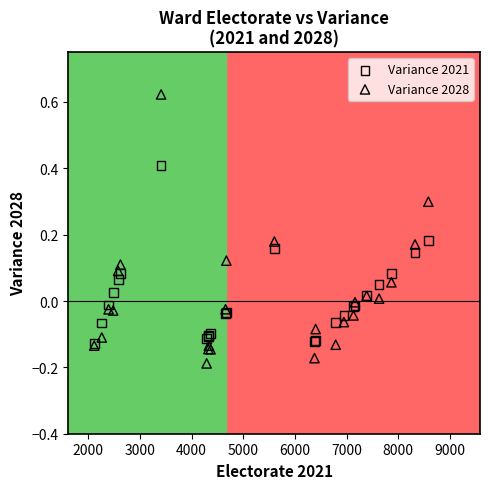

What are all the series names shown in the legend?

Variance 2021, Variance 2028